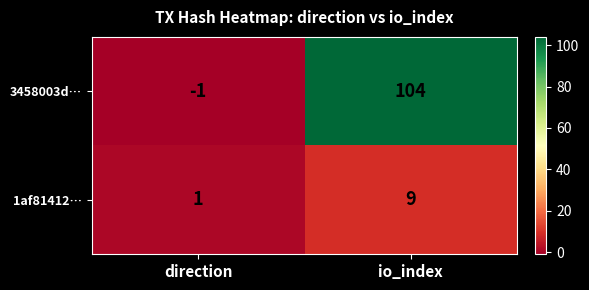

The 3458003d… series shows 104 at io_index. True or false?

True